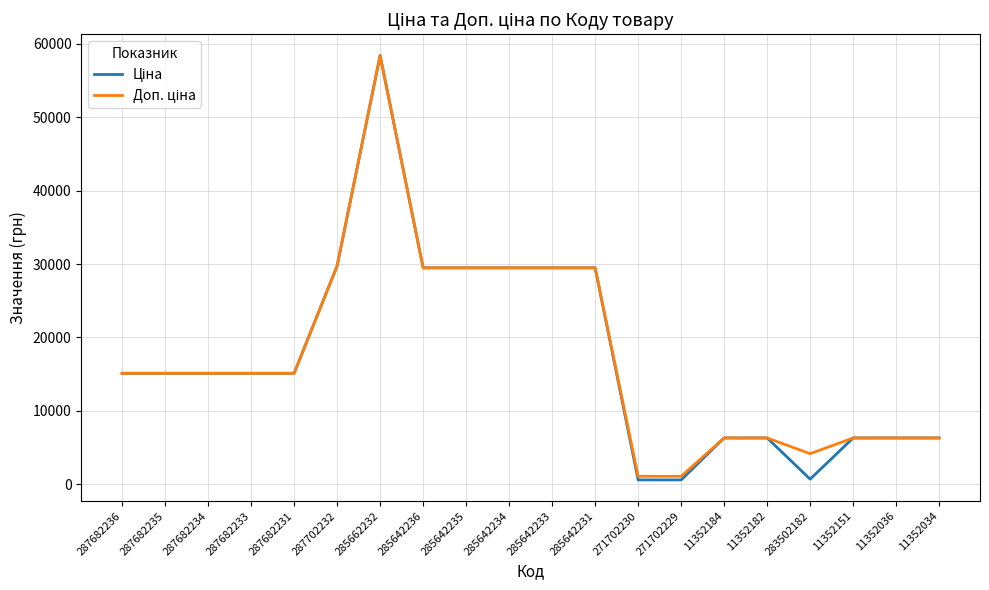

What is the greatest value displayed?

58426.5